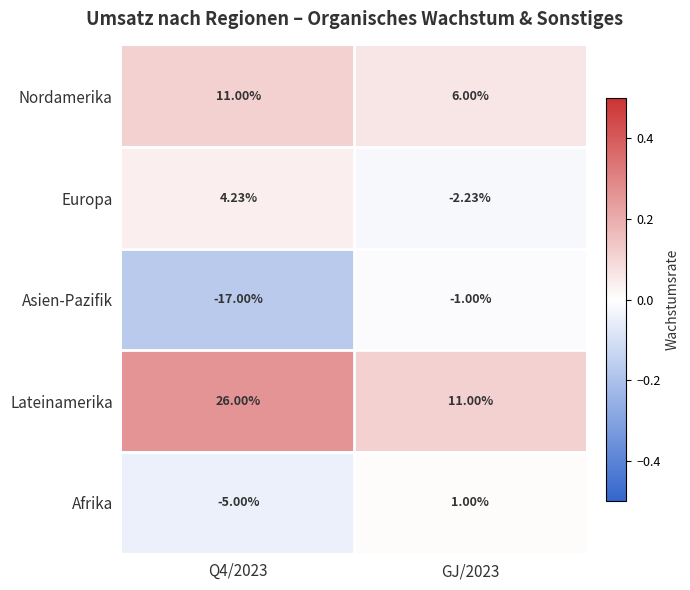

At Q4/2023, list the series in order from largest to smallest.

Lateinamerika, Nordamerika, Europa, Afrika, Asien-Pazifik